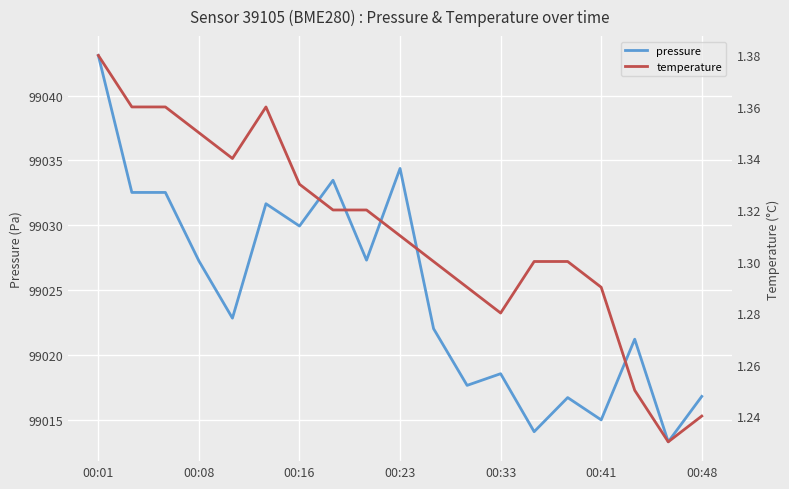

Is this an area chart (filled region under the line)?

No